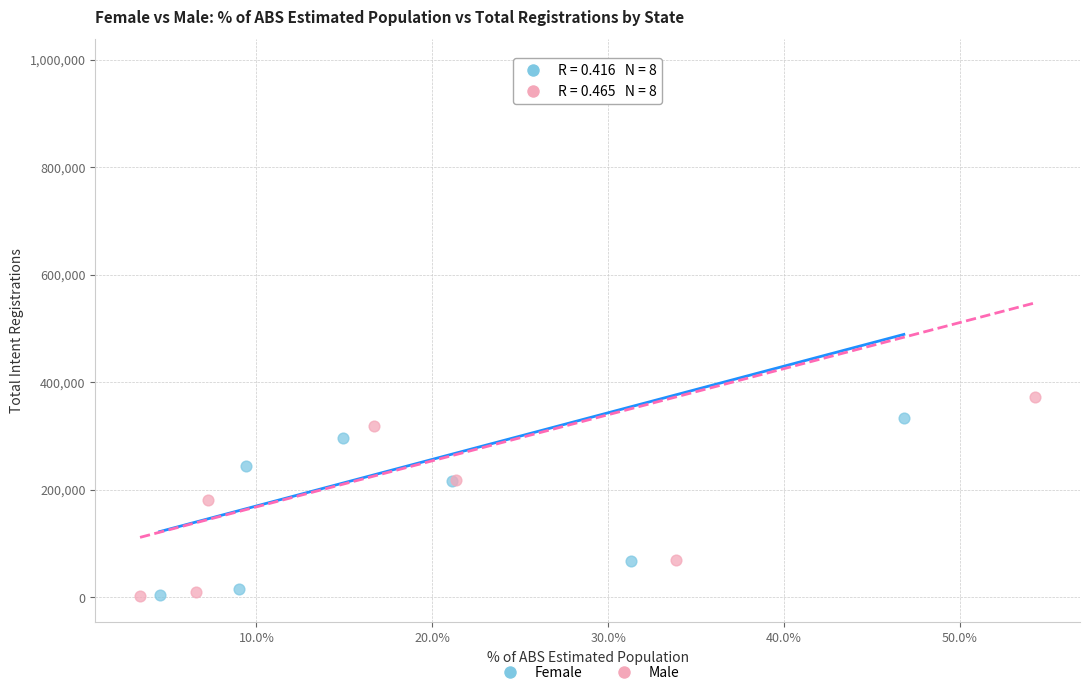

Which series contains the highest Y value?

Male